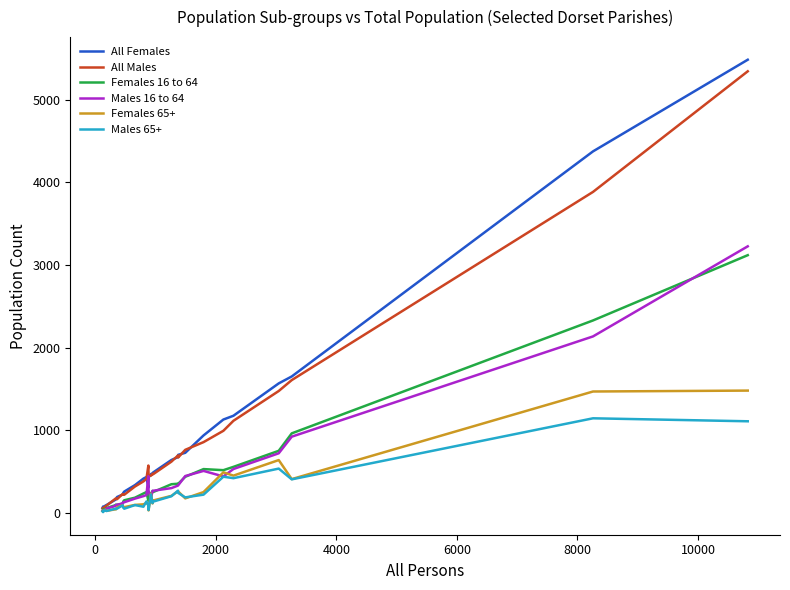

Which series has the largest range (max minus min)?

All Females